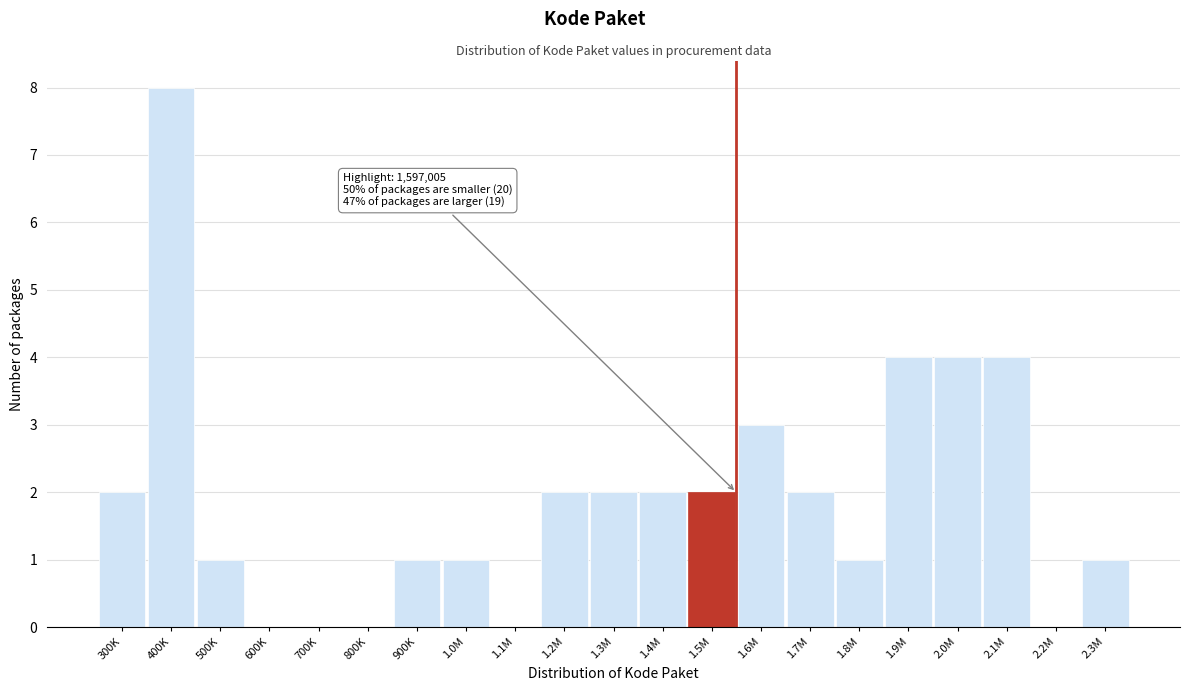

Reading left to right, list all the values displayed in this chart.

300K=2	400K=8	500K=1	600K=0	700K=0	800K=0	900K=1	1.0M=1	1.1M=0	1.2M=2	1.3M=2	1.4M=2	1.5M=2	1.6M=3	1.7M=2	1.8M=1	1.9M=4	2.0M=4	2.1M=4	2.2M=0	2.3M=1